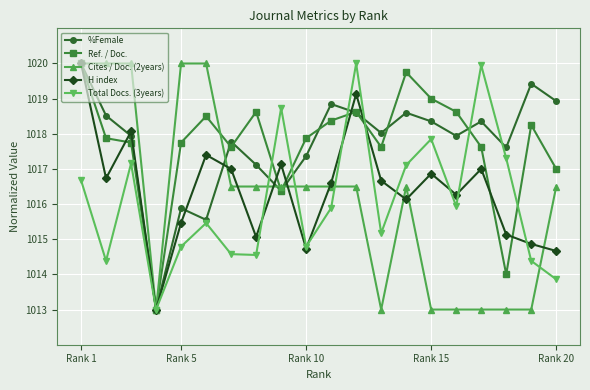

True or false: Total Docs. (3years) has more than 2 interior local peaks.

True